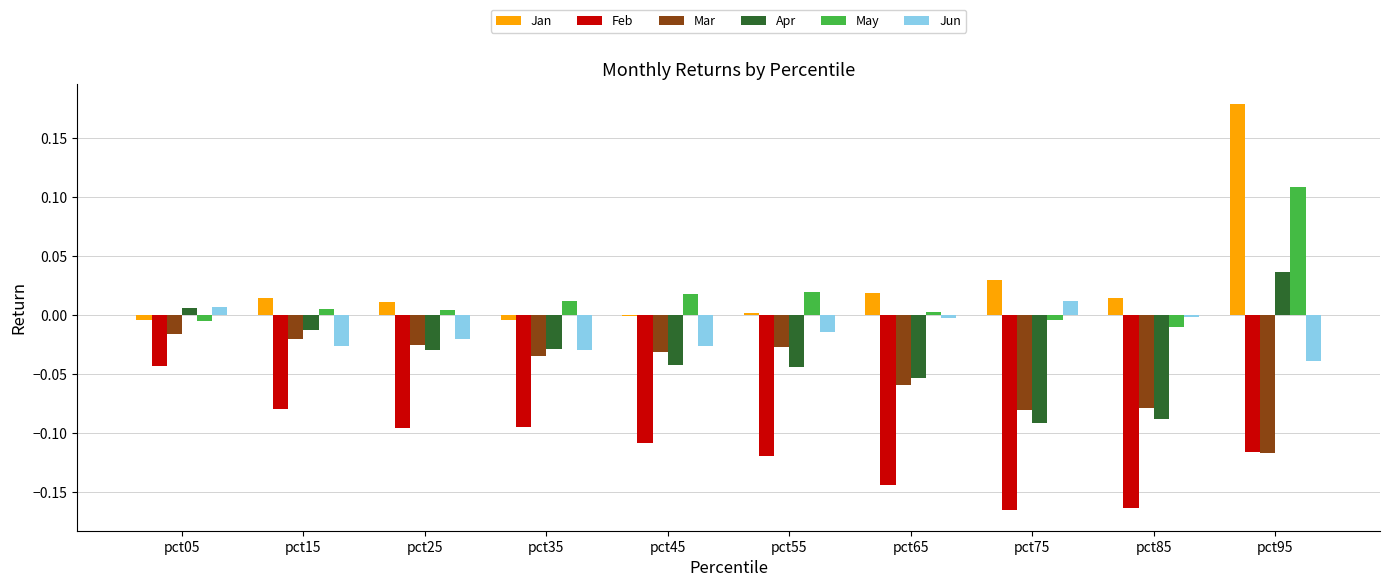

What are all the series names shown in the legend?

Jan, Feb, Mar, Apr, May, Jun